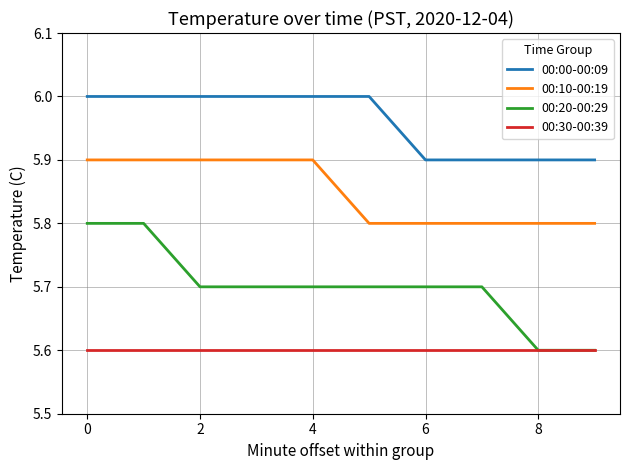

What is the minimum value shown in the chart?

5.6